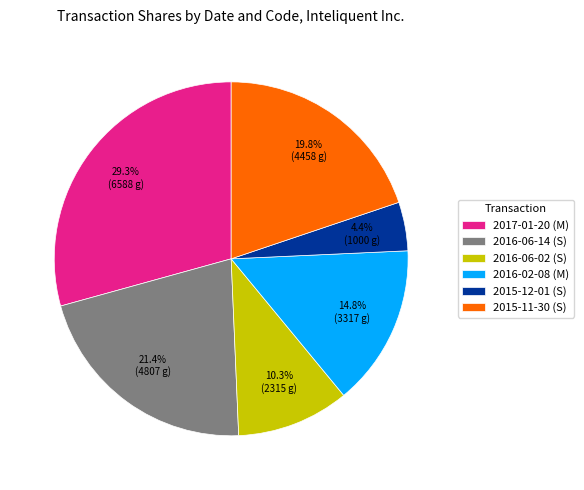

How many slices are in this pie chart?

6